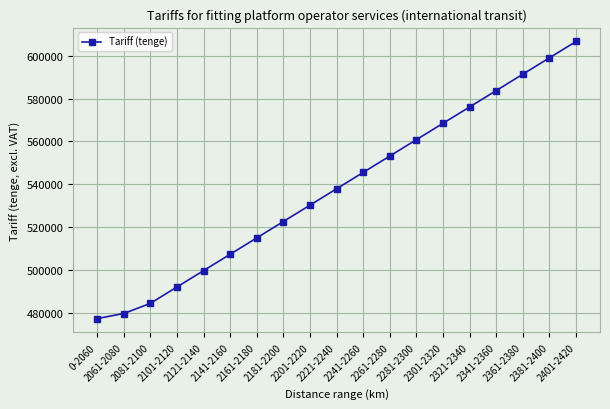

What is the maximum value shown in the chart?

606561